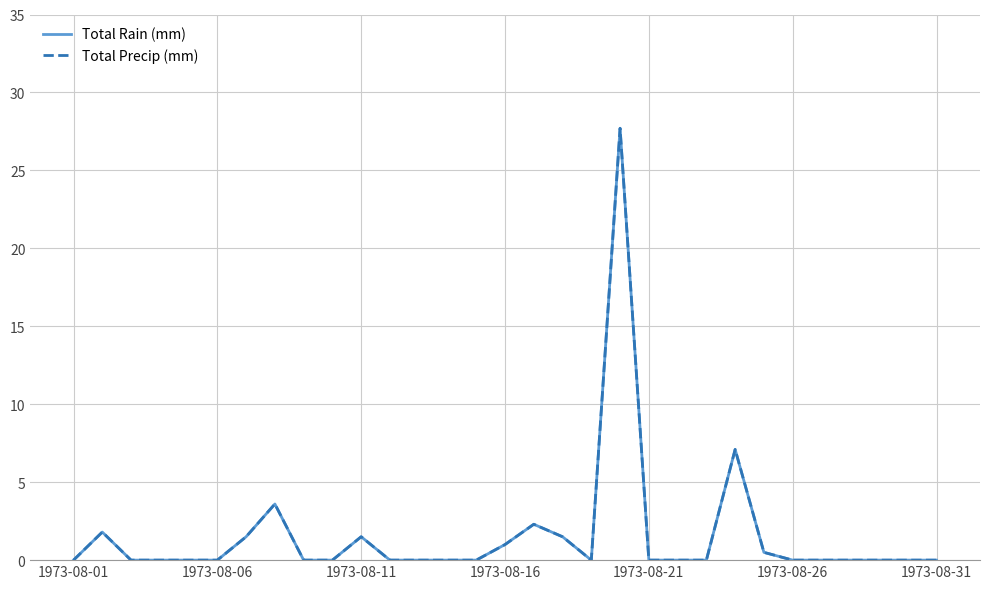

In Total Precip (mm), how many points are lower than both neighbors (excluding endpoints)?

1